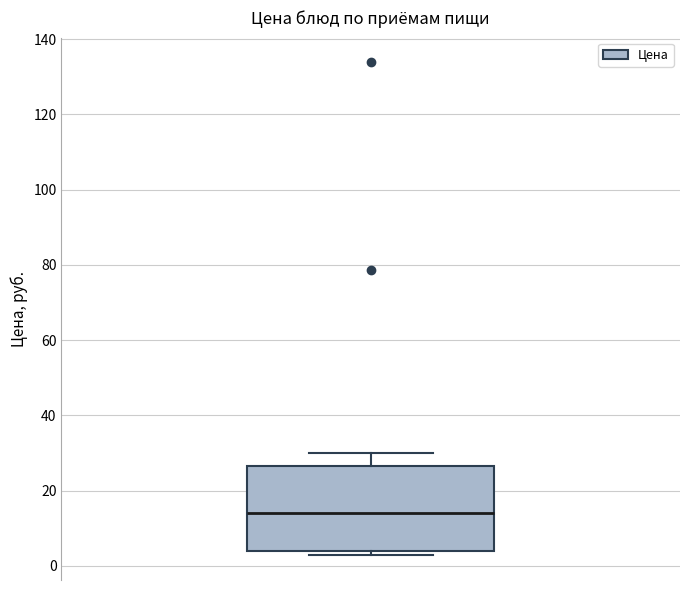

Read this box plot against the y-axis: the position of the median line, the range covered by the box, and the ends of both whiskers. The values are not printed on the chart, so give them approximately, as read against the axis.

median 14, box 4 to 26, whiskers 2 to 30